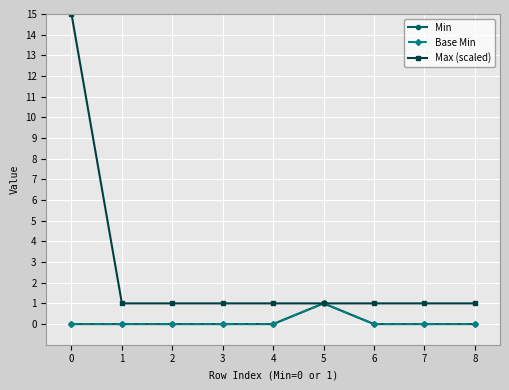

Is this an area chart (filled region under the line)?

No